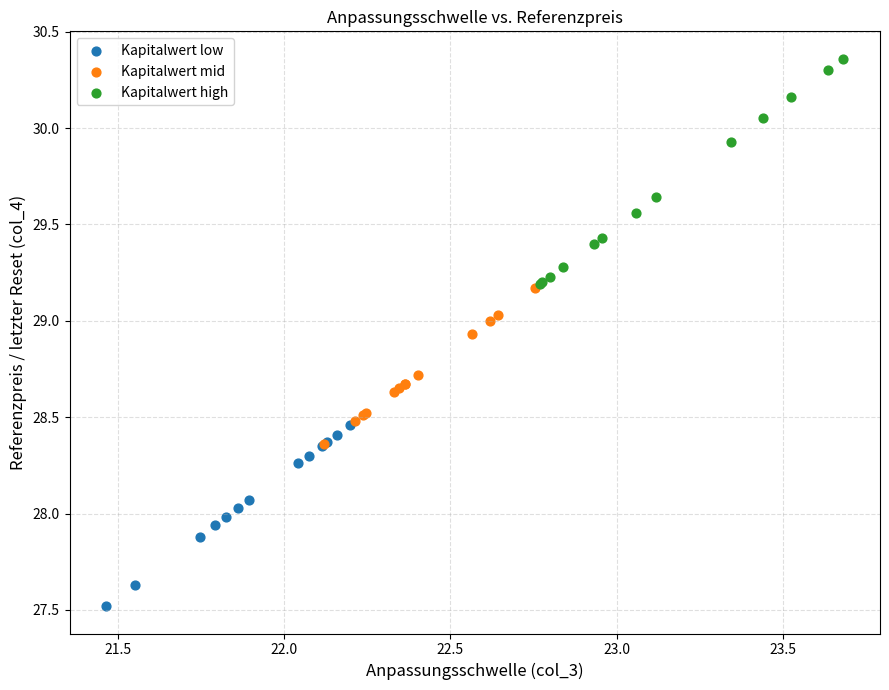

What are all the series names shown in the legend?

Kapitalwert low, Kapitalwert mid, Kapitalwert high